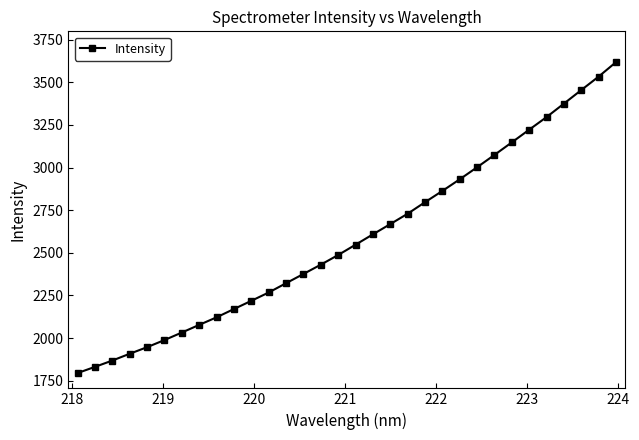

What is the value of the 25th point from the left?

3074.3